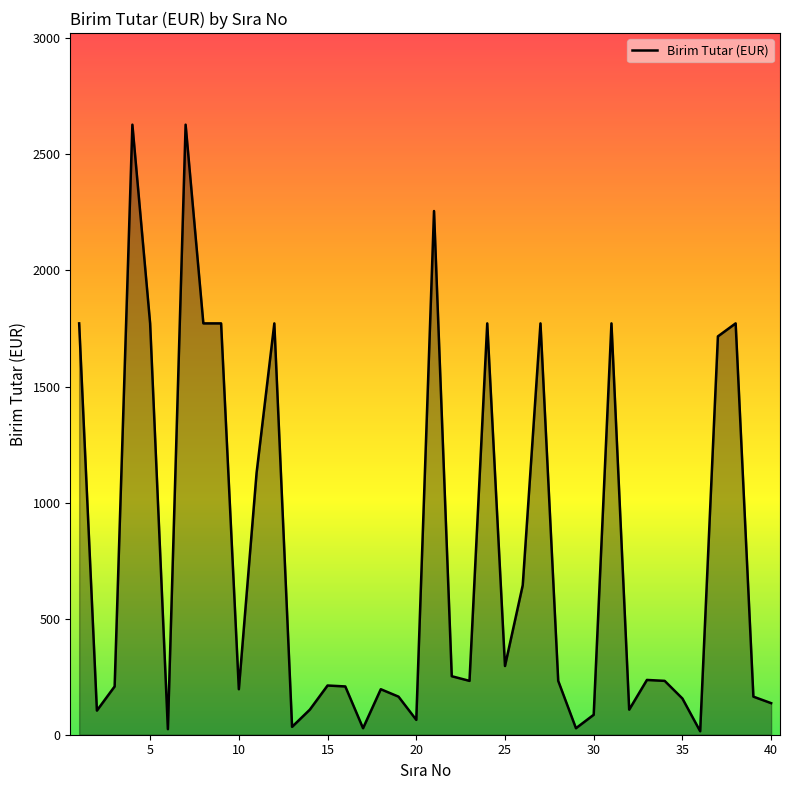

What is the maximum value shown in the chart?

2628